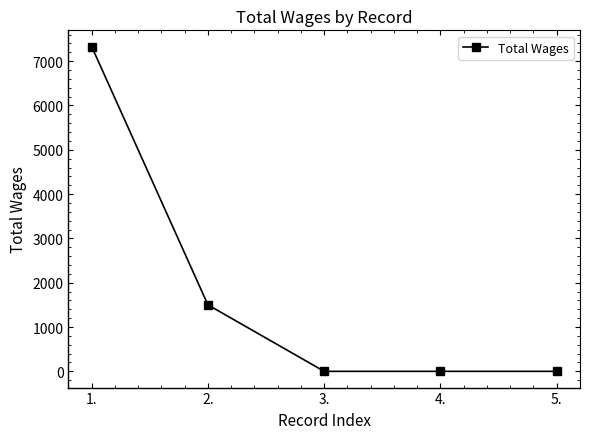

True or false: the data shows 3296 at 4..

False